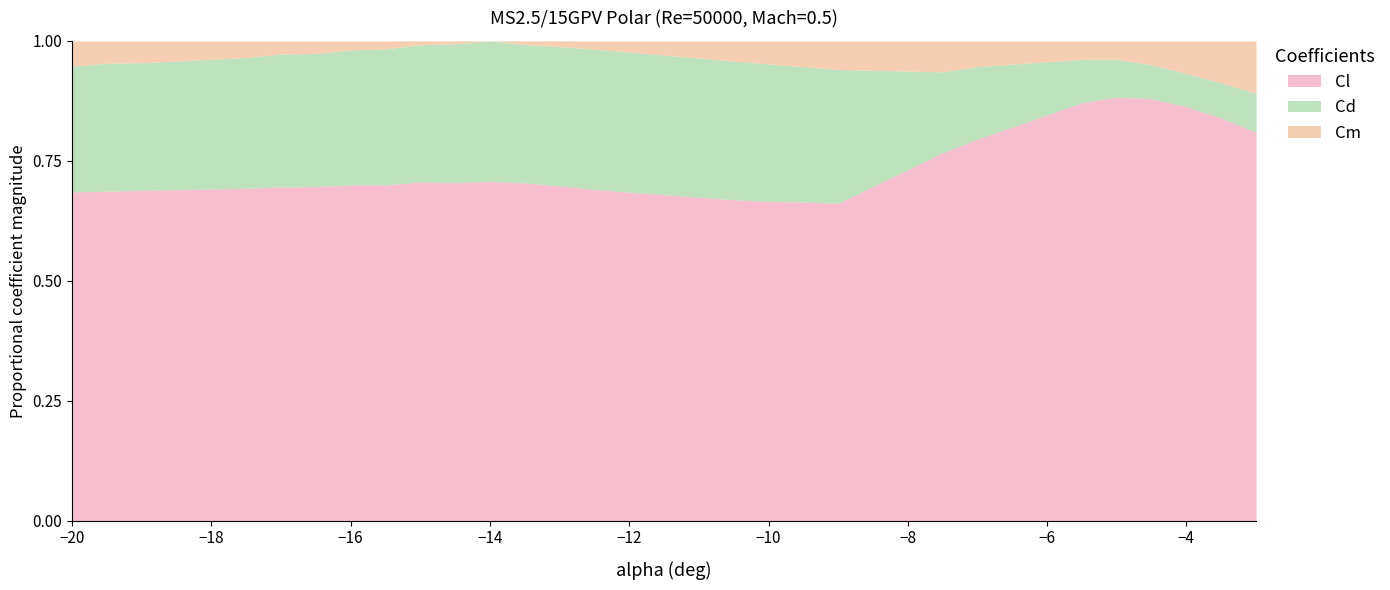

How many Cd values are between 0 and 1?

30